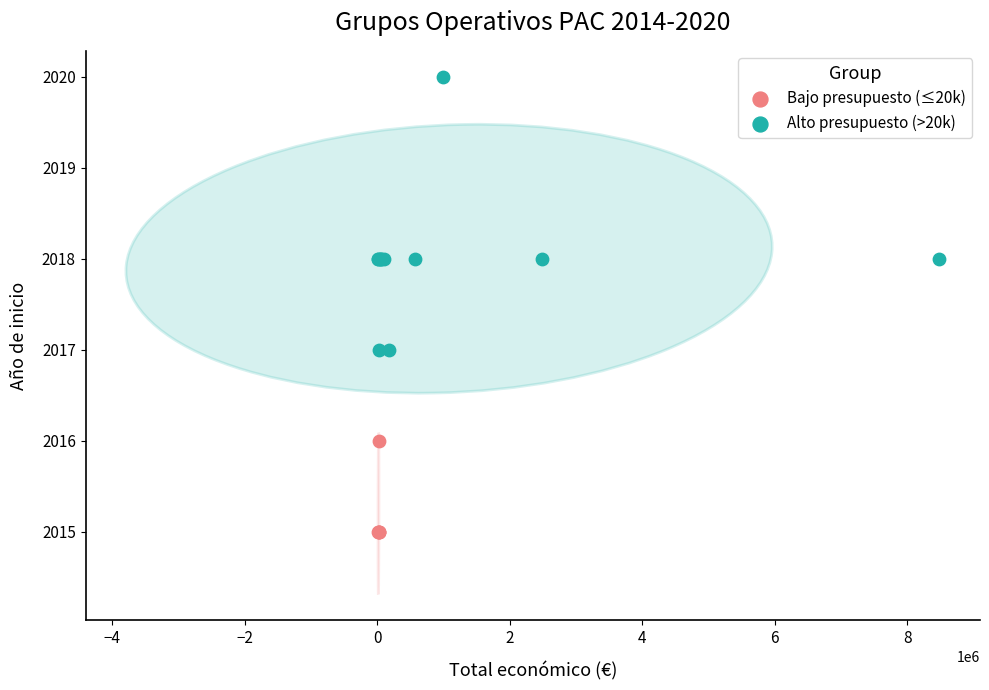

Which series contains the lowest Y value?

Bajo presupuesto (≤20k)